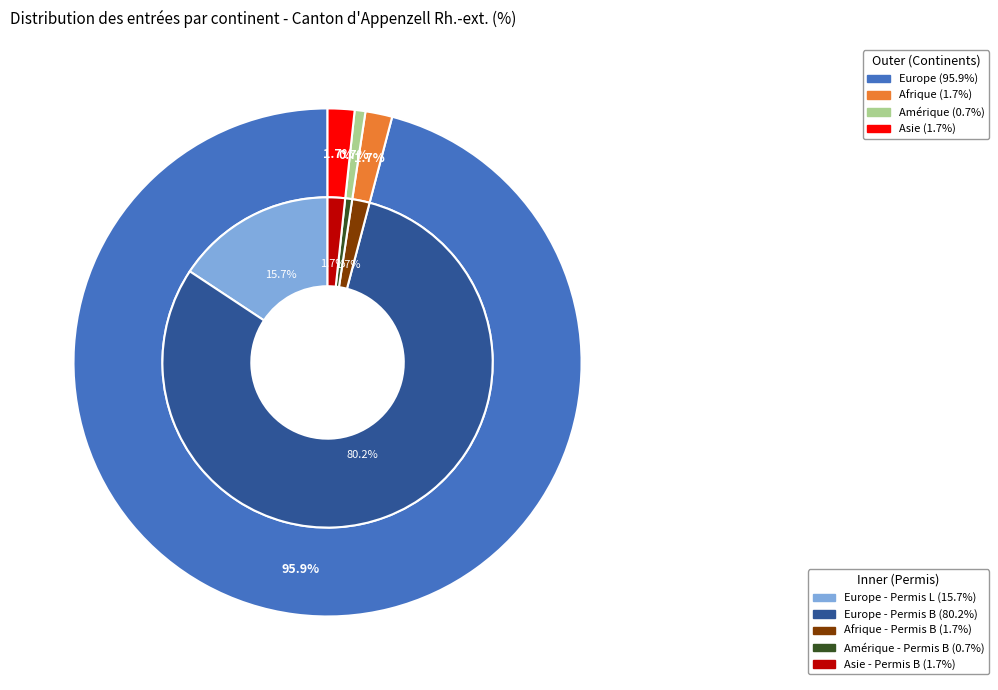

Count the number of slices in the pie.

5